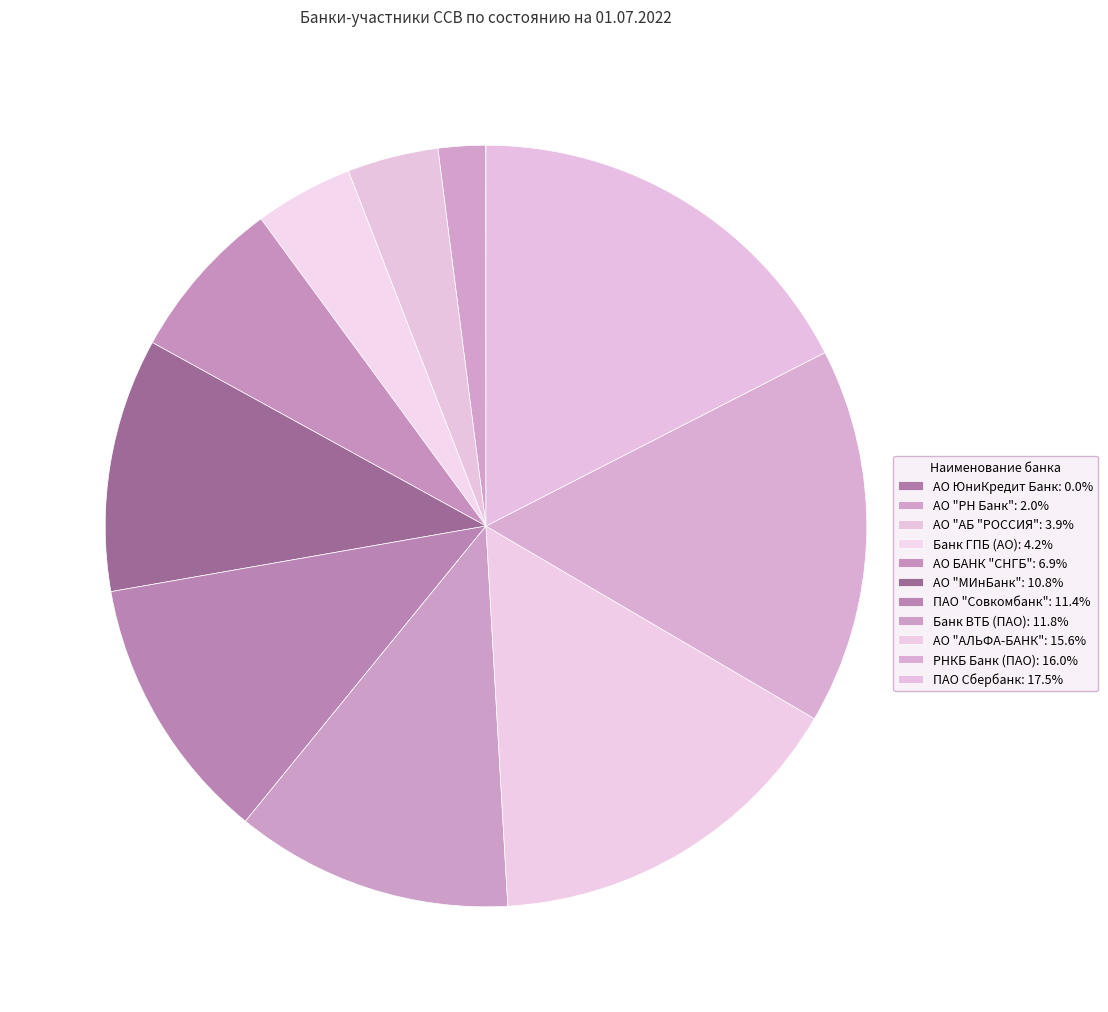

Rank the categories by value from highest to lowest.

ПАО Сбербанк, РНКБ Банк (ПАО), АО "АЛЬФА-БАНК", Банк ВТБ (ПАО), ПАО "Совкомбанк", АО "МИнБанк", АО БАНК "СНГБ", Банк ГПБ (АО), АО "АБ "РОССИЯ", АО "РН Банк", АО ЮниКредит Банк